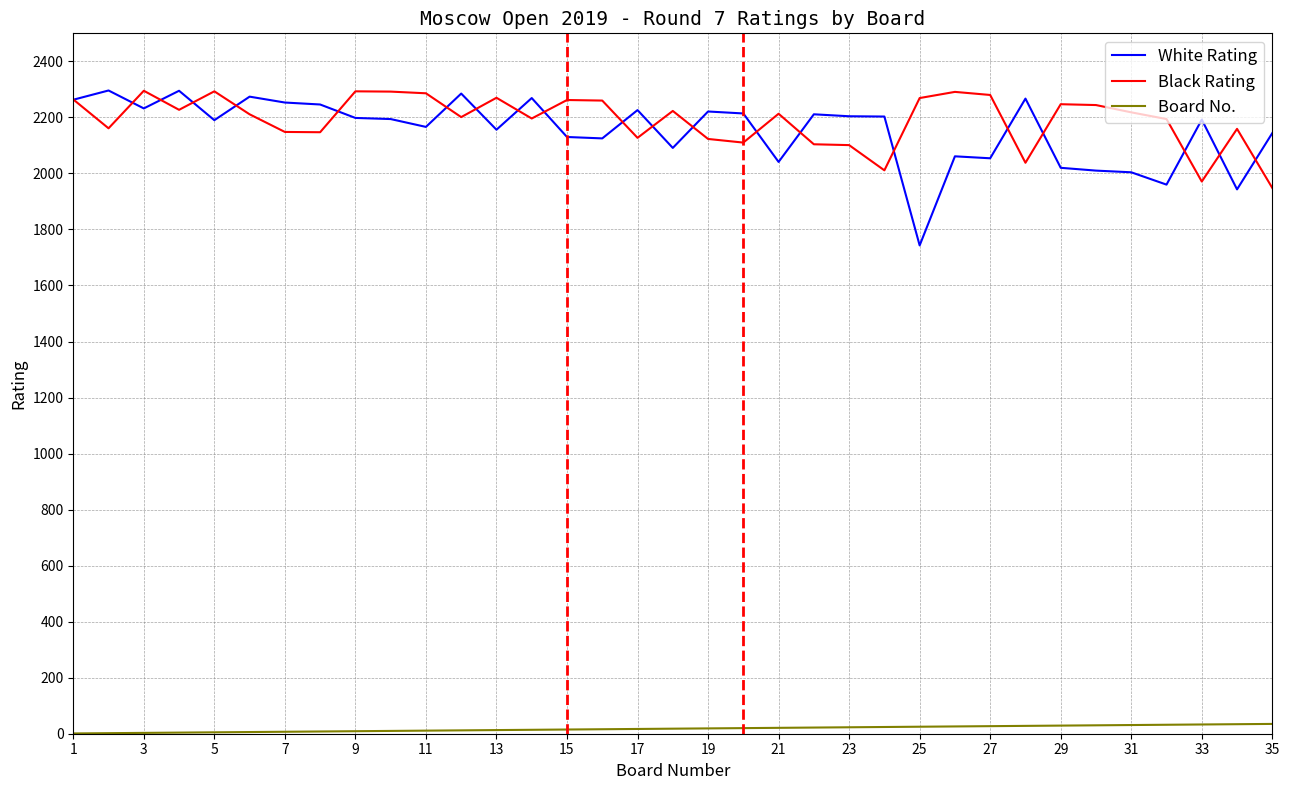

True or false: Board No. and Black Rating cross at least once.

False